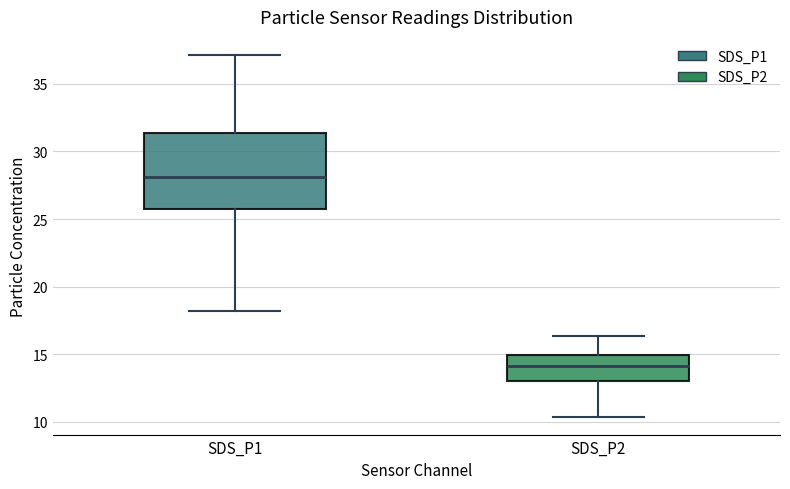

Reading left to right, transcribe this box plot: for each box, give where its median line is, the range the box spans, and where its two whiskers end, as read against the y-axis. The values are not printed on the chart, so give them approximately, as read against the axis.

SDS_P1: median 28.0, box 26.0 to 31.5, whiskers 18.0 to 37.0
SDS_P2: median 14.0, box 13.0 to 15.0, whiskers 10.5 to 16.5